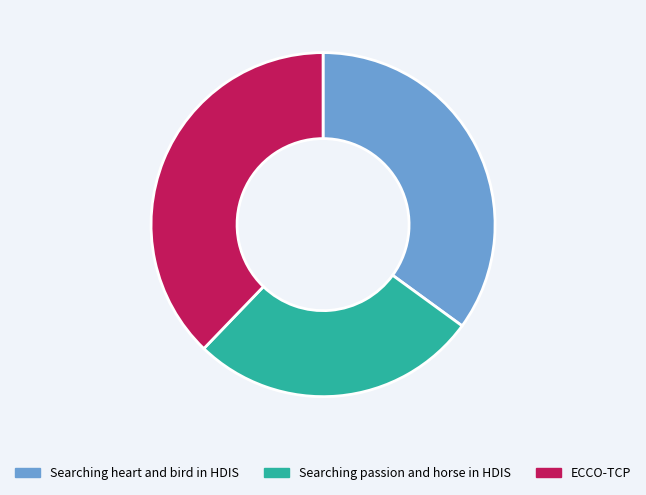

Which category has the smallest portion of the pie?

Searching passion and horse in HDIS